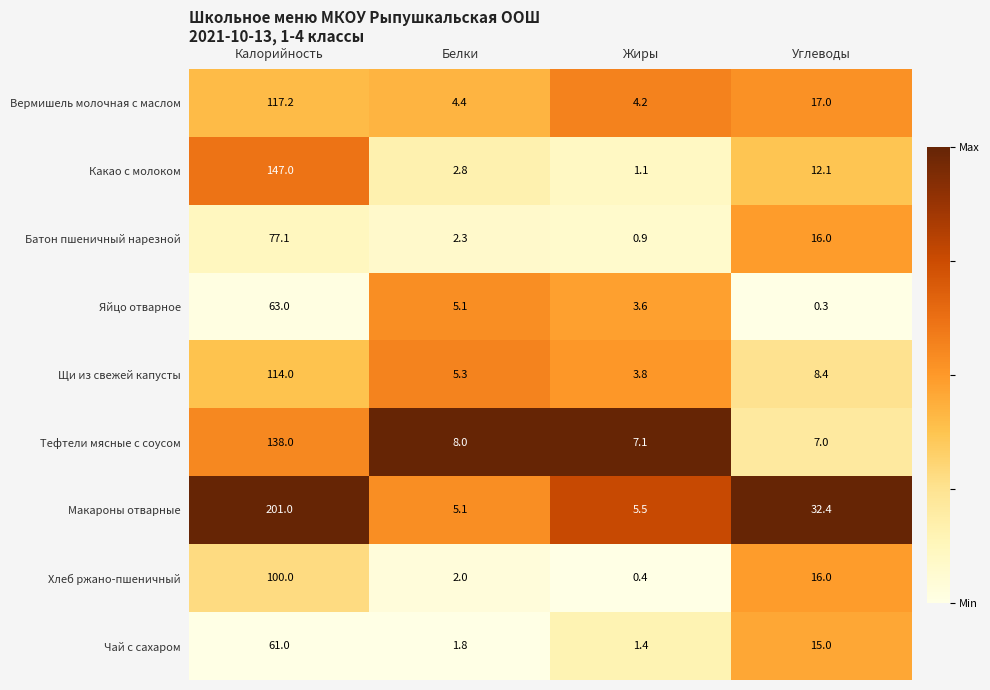

Which series changed the most between Калорийность and Белки?

Макароны отварные